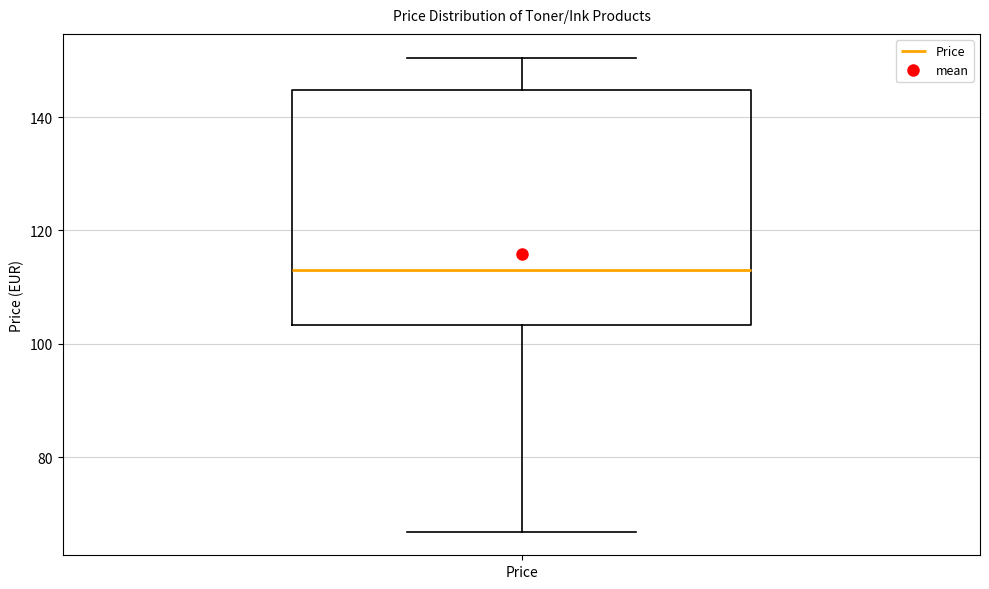

Read this box plot against the y-axis: the position of the median line, the range covered by the box, and the ends of both whiskers. The values are not printed on the chart, so give them approximately, as read against the axis.

median 112, box 104 to 144, whiskers 66 to 150